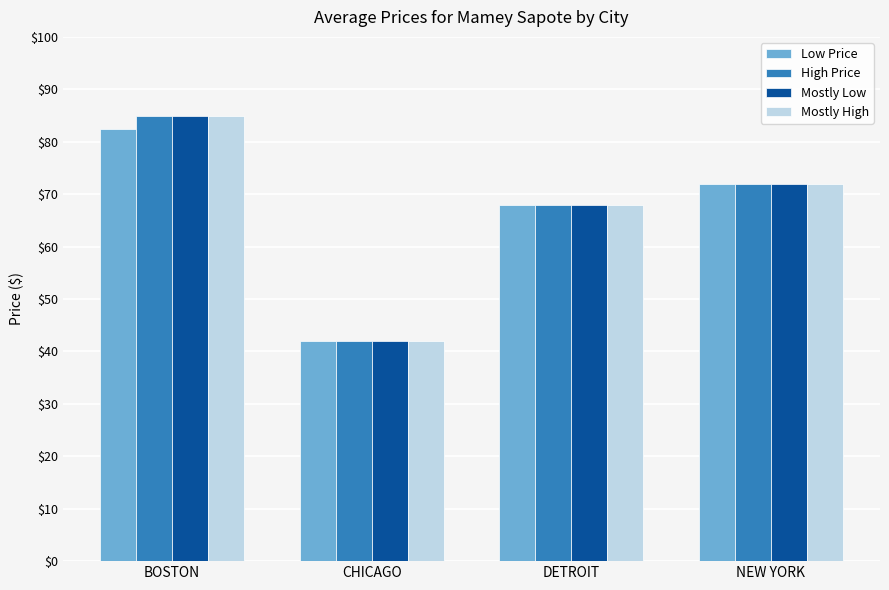

What is the maximum value for Low Price?

82.5